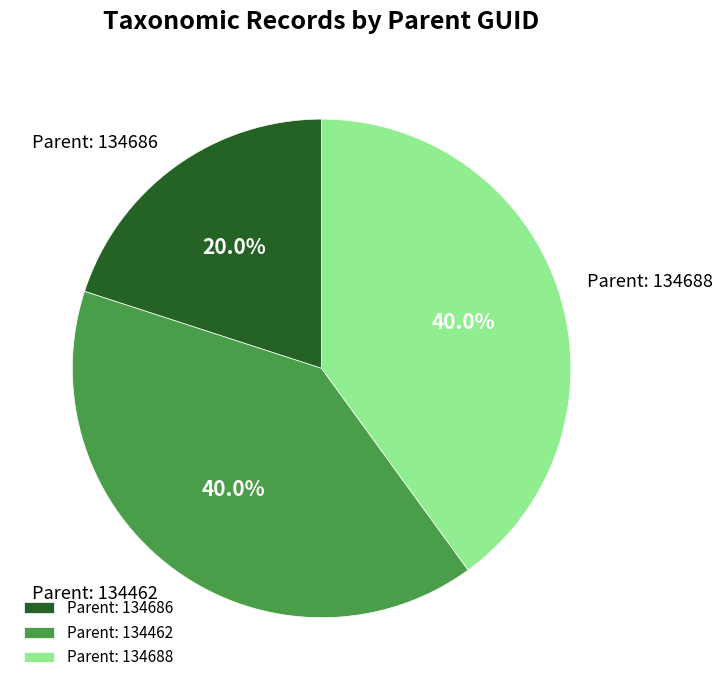

Count the number of slices in the pie.

3